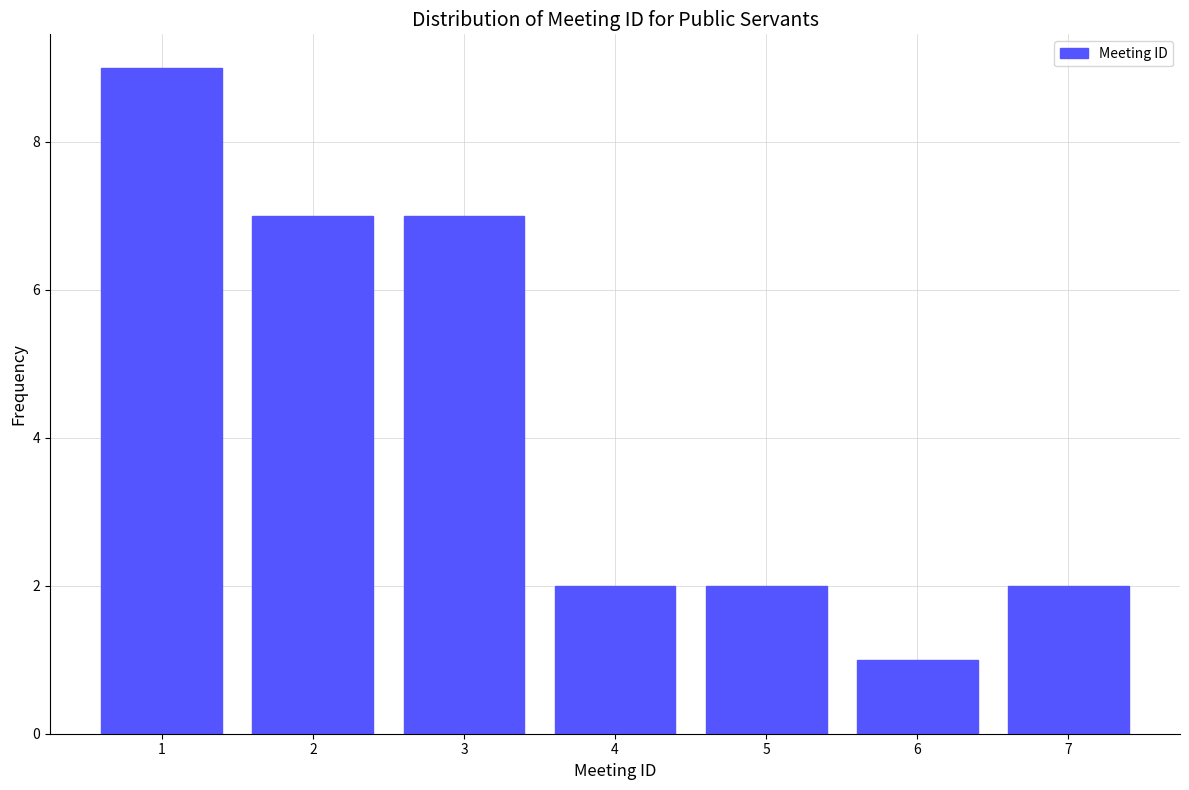

Reading left to right, transcribe all the data shown in this chart.

1=9	2=7	3=7	4=2	5=2	6=1	7=2